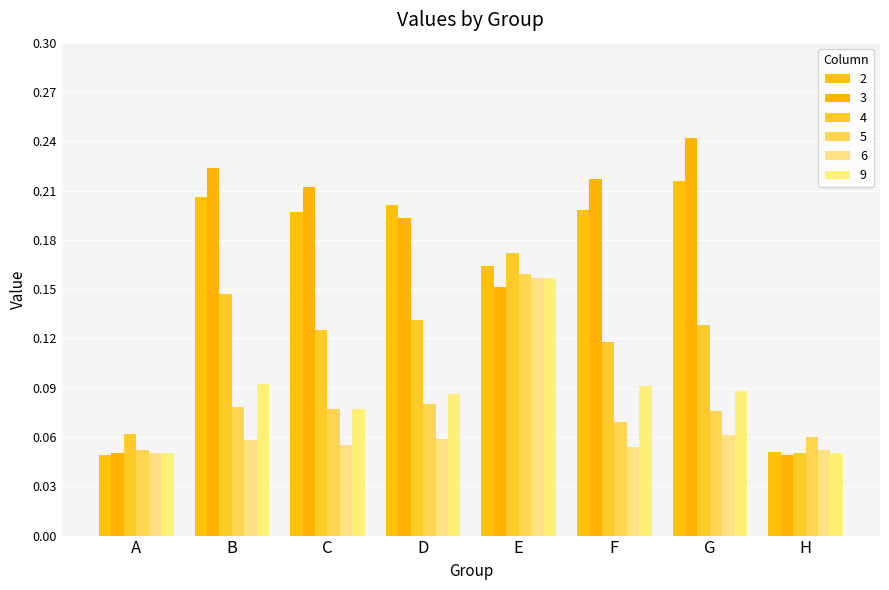

Is it true that 3 equals 0.2 at D?

True